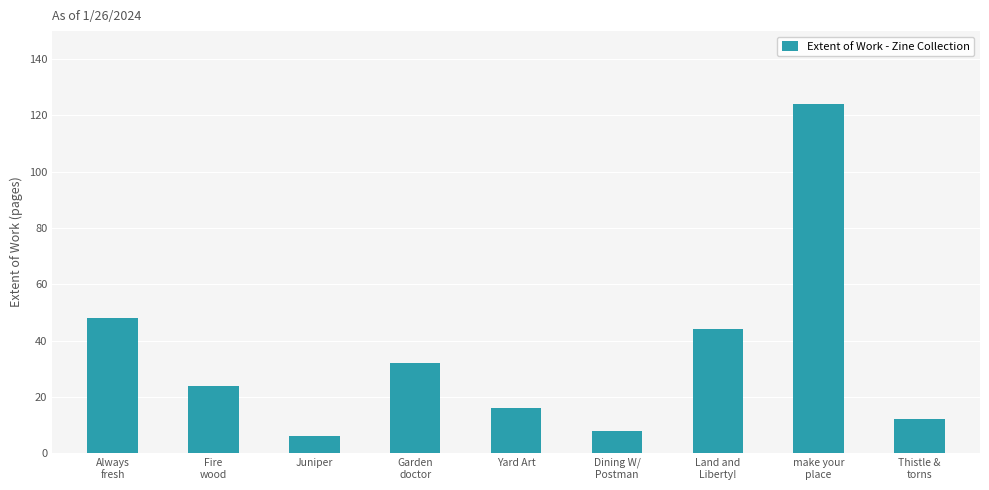

Does the chart contain stacked bars?

No